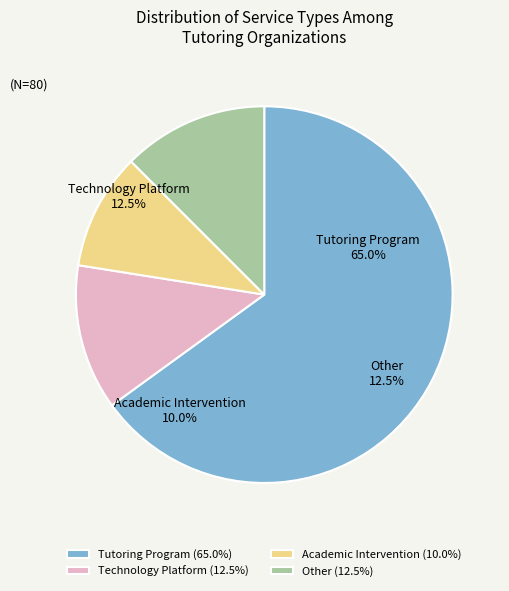

To the nearest percent, what is the average slice percentage?

25%